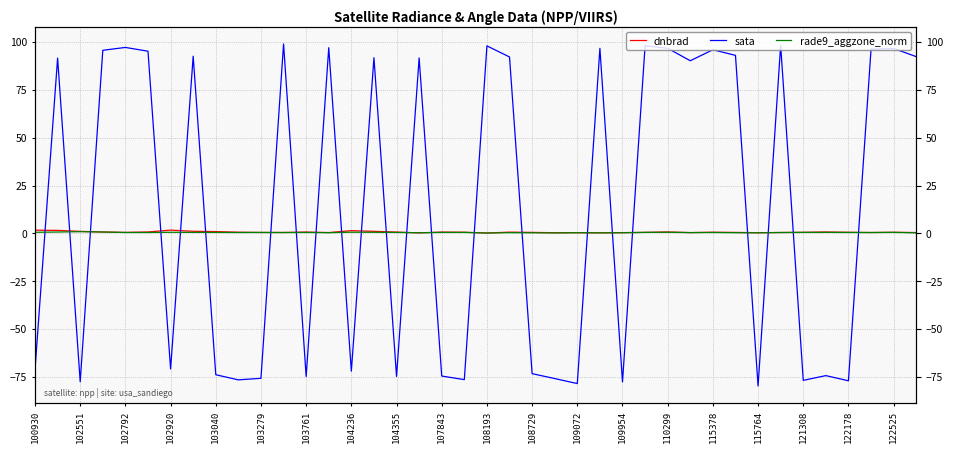

How many times do sata and rade9_aggzone_norm cross each other?

23